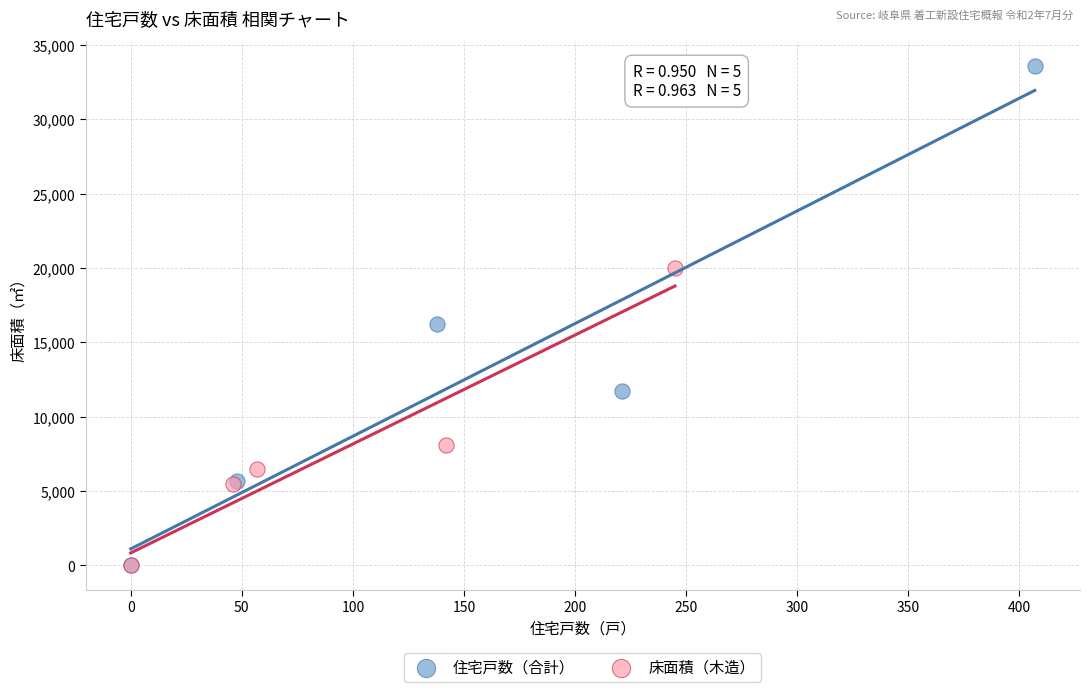

Which series reaches the maximum Y coordinate?

住宅戸数（合計）